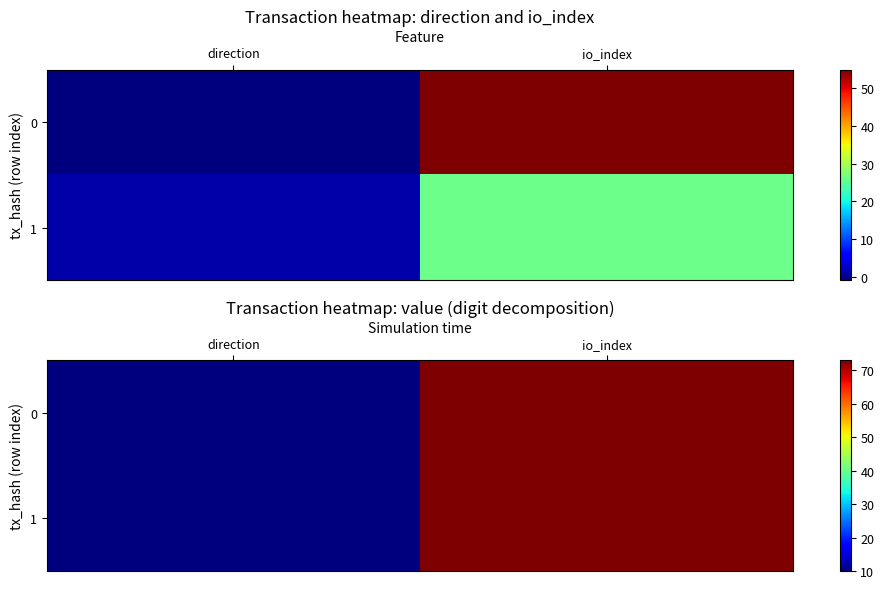

What is the sum of the 0 values at io_index and direction?

83